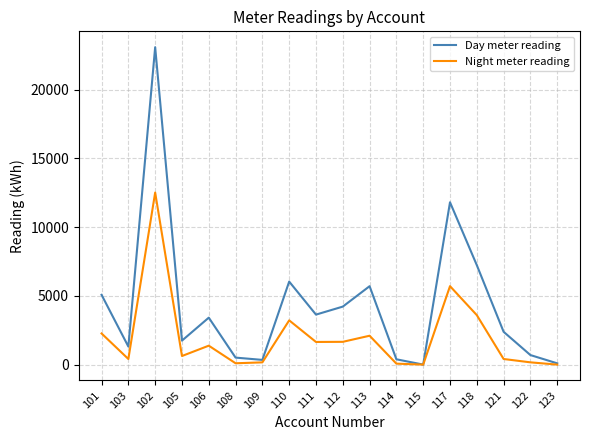

At which category is the sum across all series the highest?

102